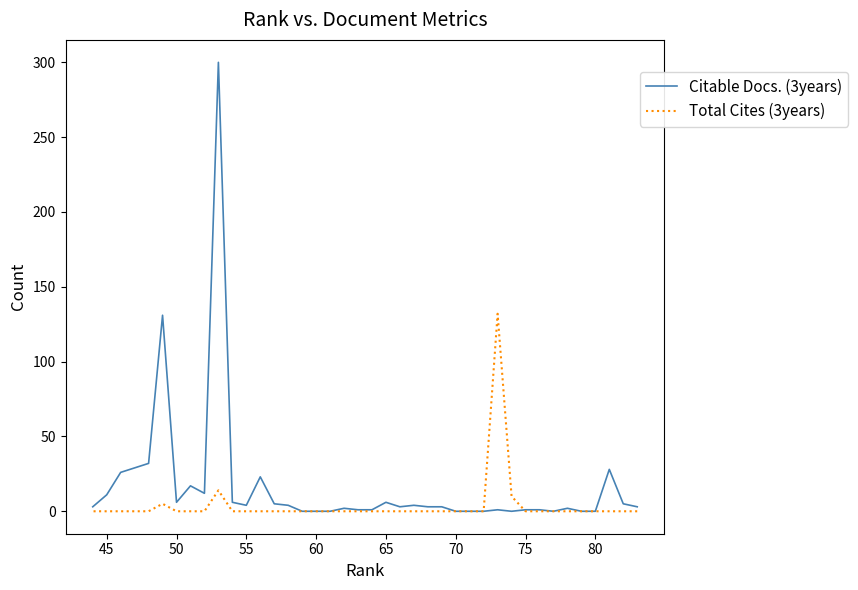

Rank the series by their maximum value, from highest to lowest.

Citable Docs. (3years), Total Cites (3years)